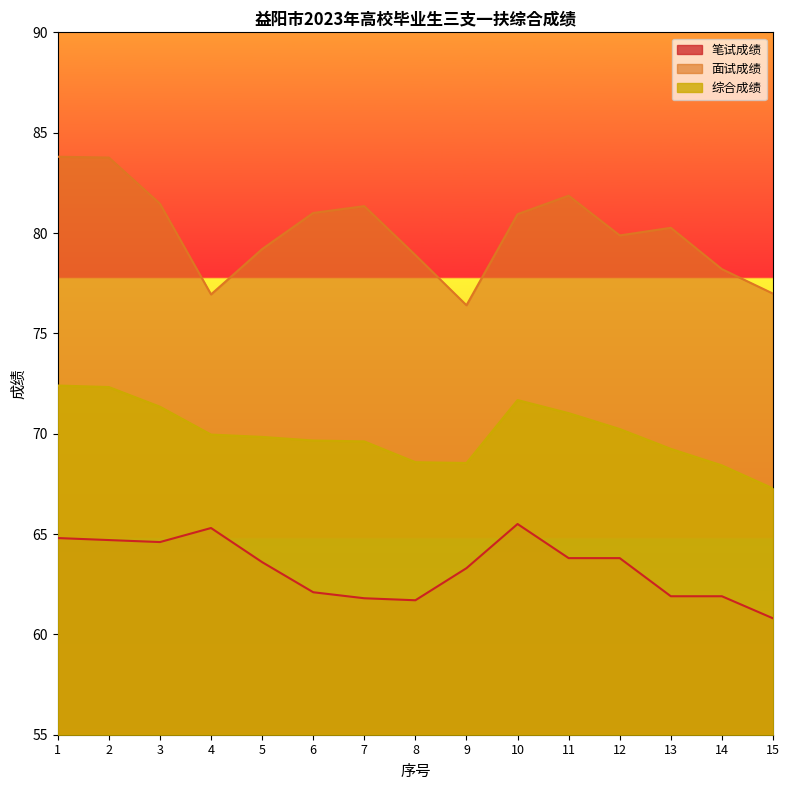

List the series in order of their peak value, lowest first.

笔试成绩, 综合成绩, 面试成绩